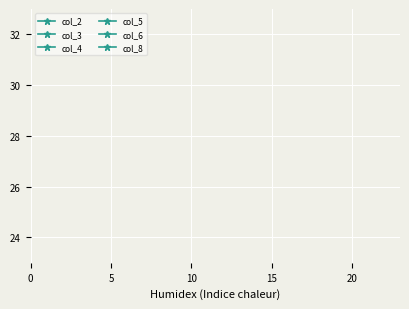

The col_8 series shows 3 at 20. True or false?

False